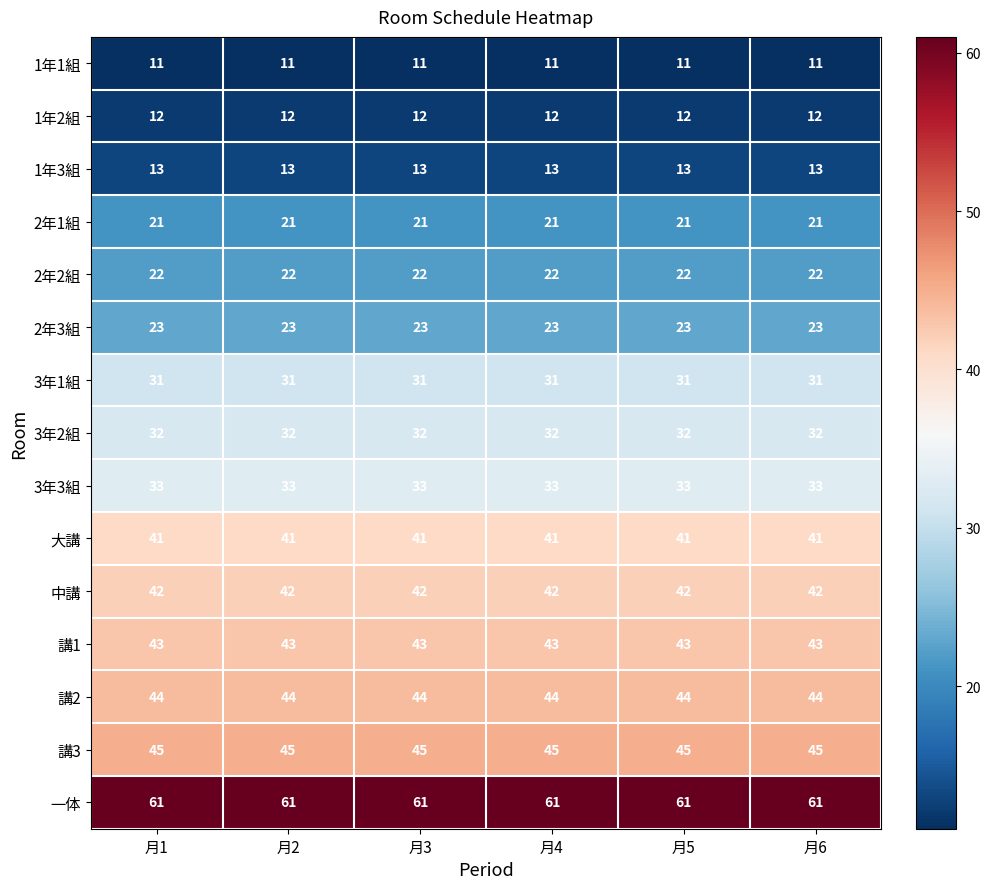

What is the total value across all series at 月1?

474